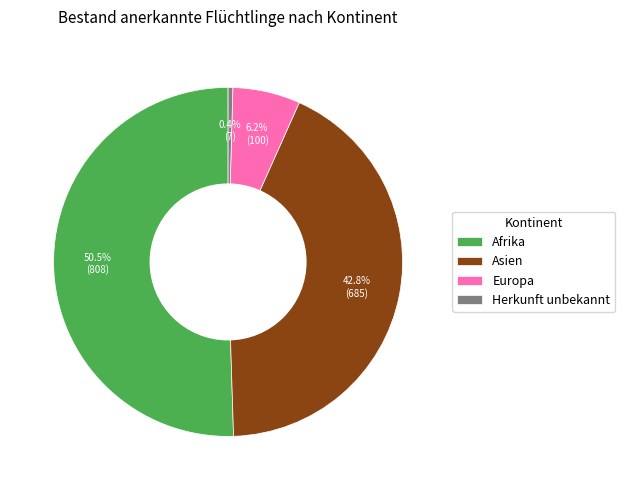

Which category has the smallest portion of the pie?

Herkunft unbekannt